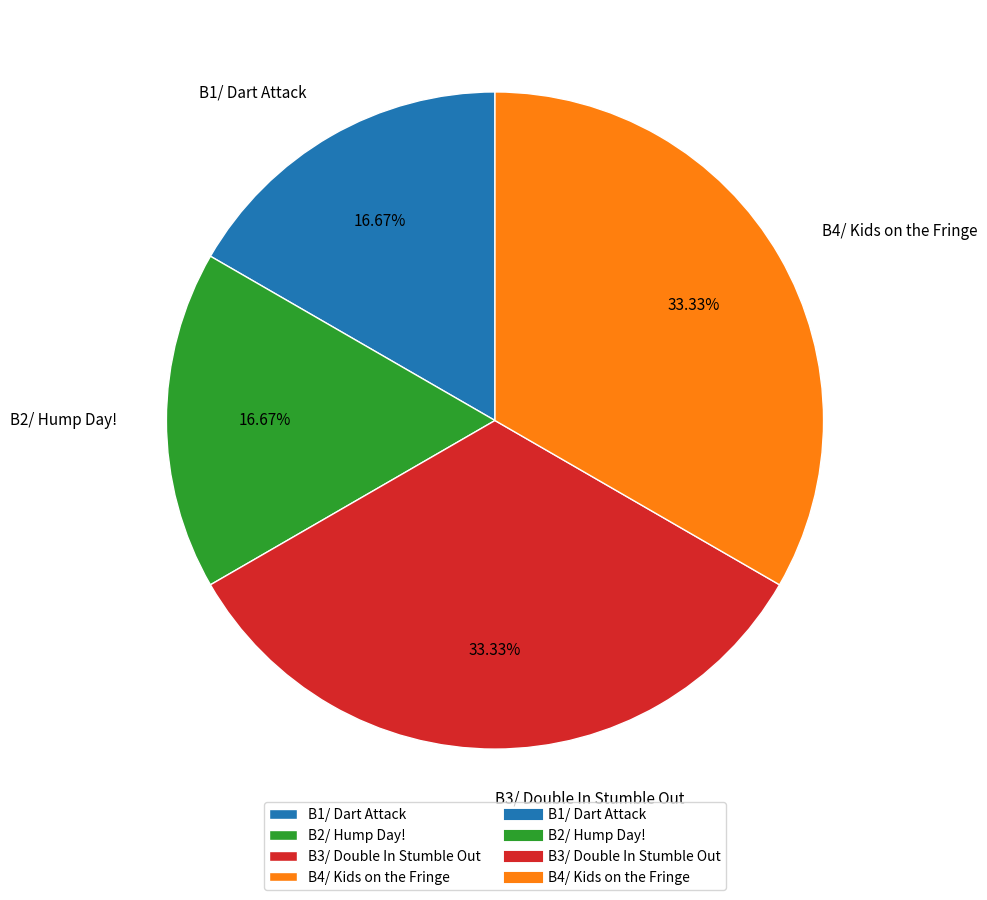

Between B1/ Dart Attack and B4/ Kids on the Fringe, which is larger?

B4/ Kids on the Fringe